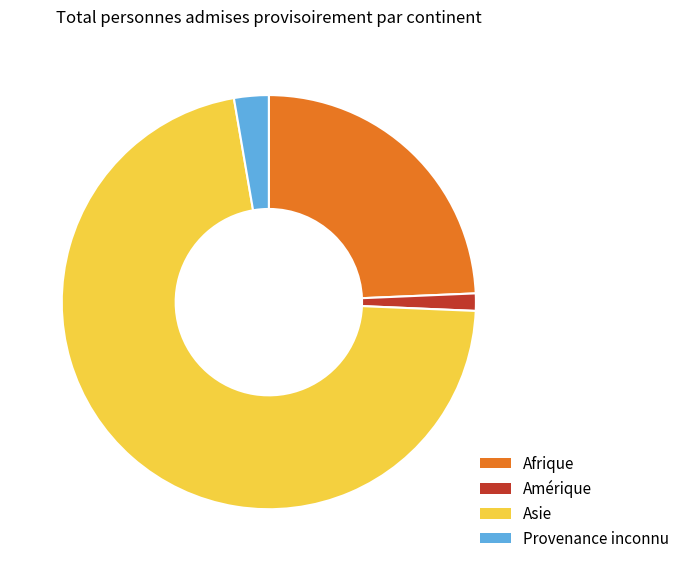

Is it true that Provenance inconnu is 3% of the pie?

True